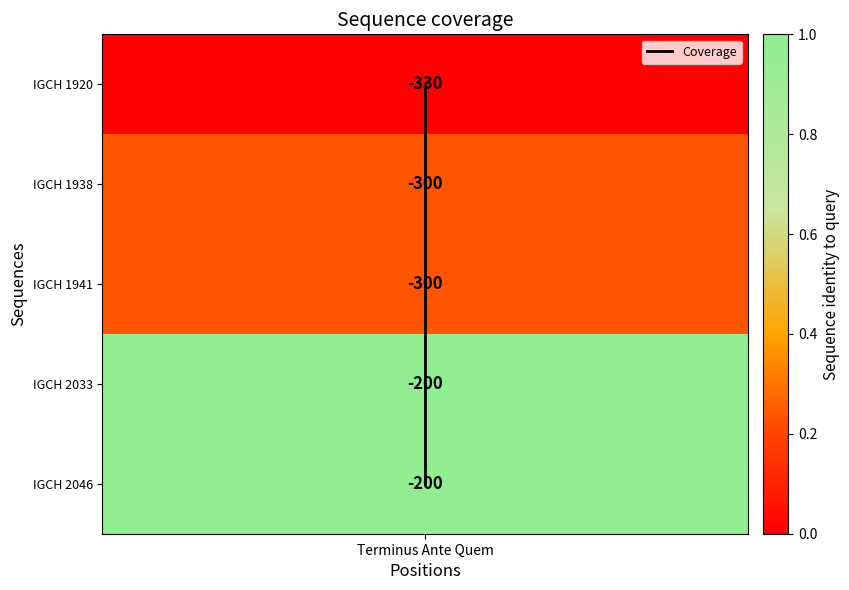

Is it true that the value at Terminus Ante Quem is 2?

False